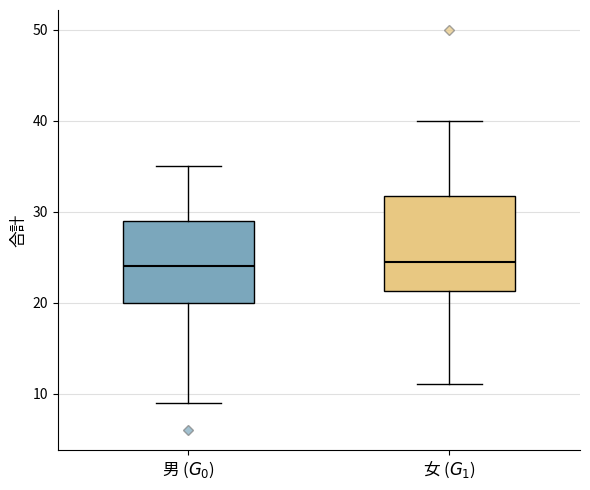

Reading left to right, read every box against the y-axis: the position of its median line, the range the box covers, and the ends of its whiskers. The values are not printed on the chart, so give them approximately, as read against the axis.

男 ($G_0$): median 24, box 20 to 29, whiskers 9 to 35
女 ($G_1$): median 25, box 21 to 32, whiskers 11 to 40